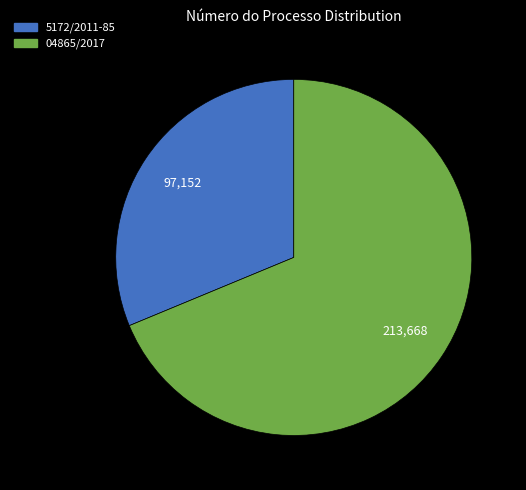

Do 04865/2017 and 5172/2011-85 together represent more than half of the pie?

Yes